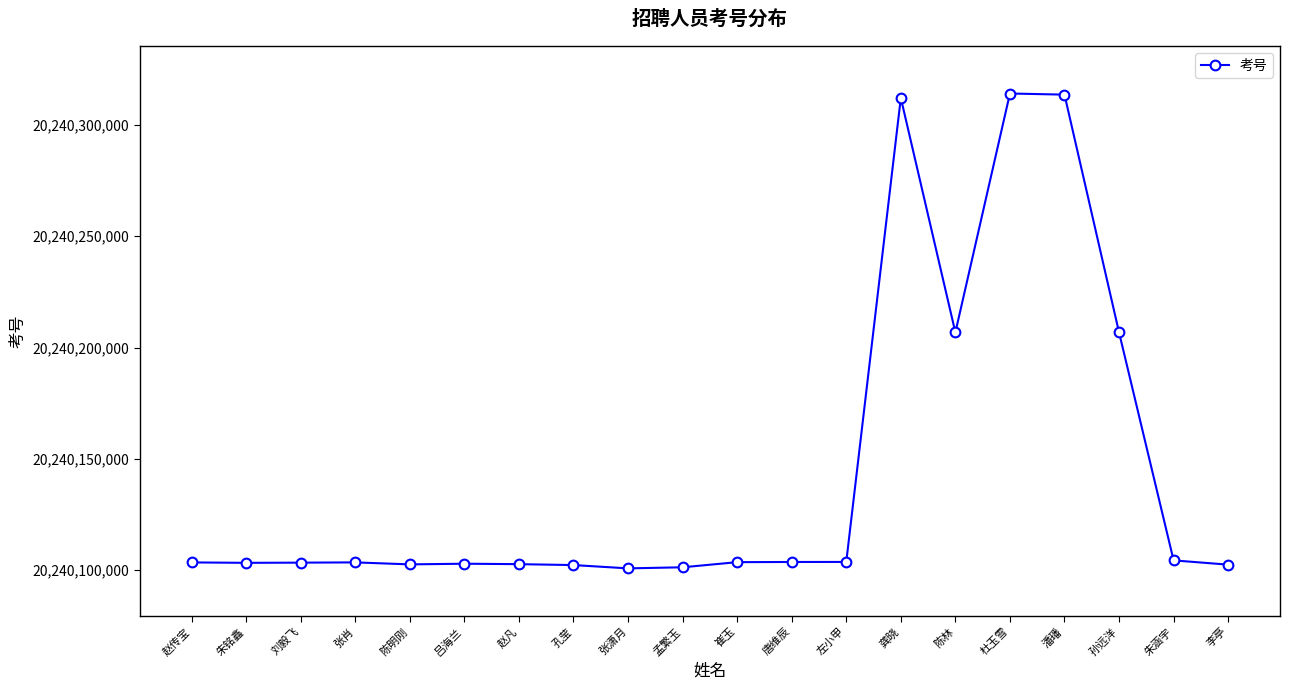

What is the label of the 5th point from the left?

陈明刚